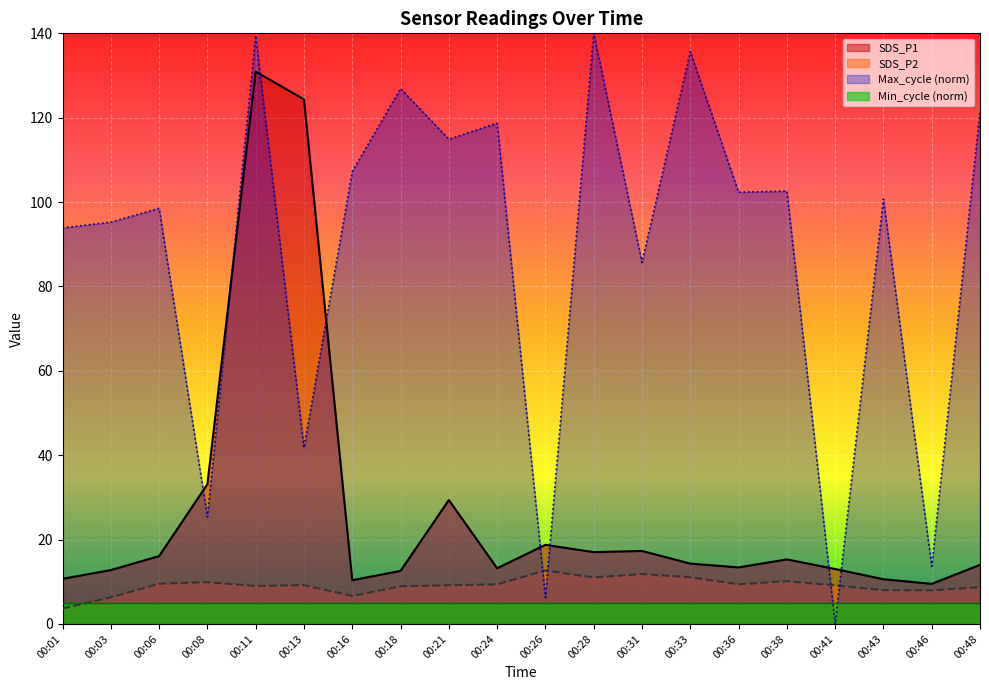

Which category has the lowest value in the Max_cycle (norm) series?

00:41